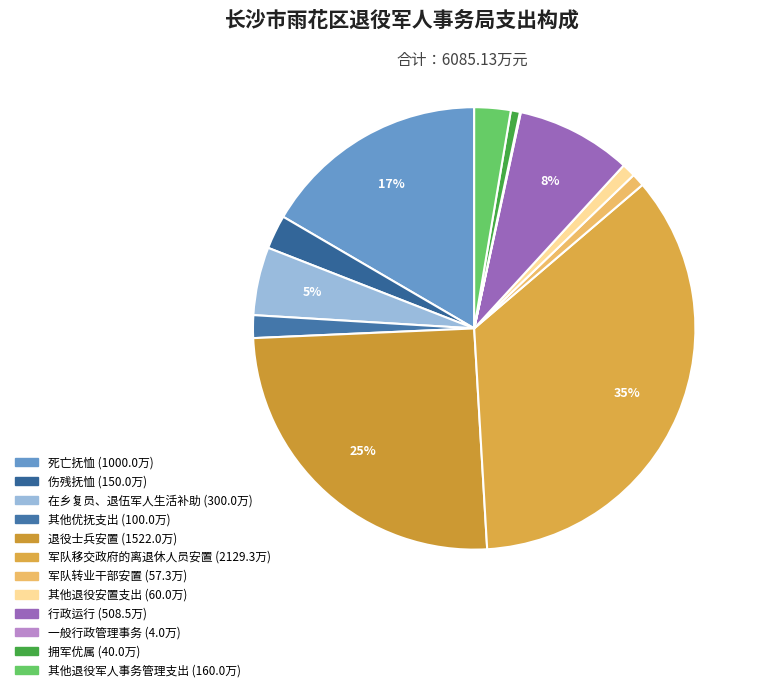

What portion of the pie excludes 伤残抚恤?

97.5%